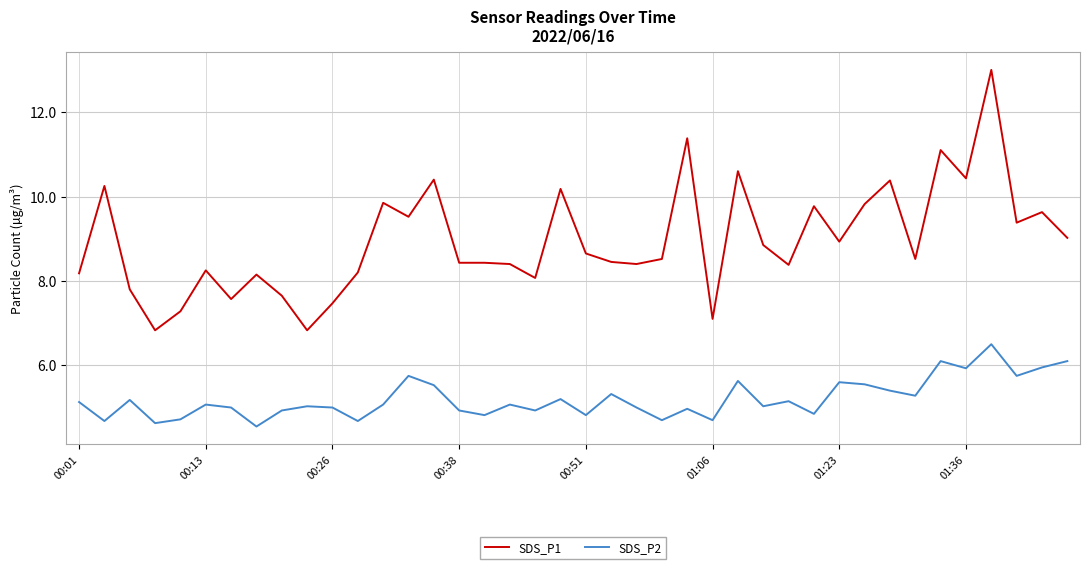

What is the lowest value of the SDS_P1 series?

6.8